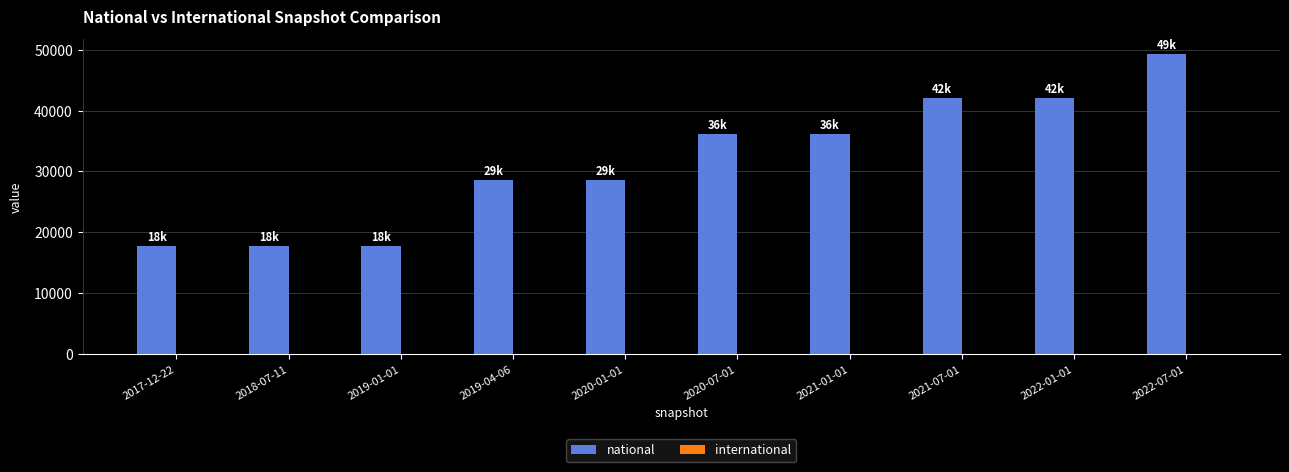

Which has a higher value, 2017-12-22 or 2019-04-06?

2019-04-06